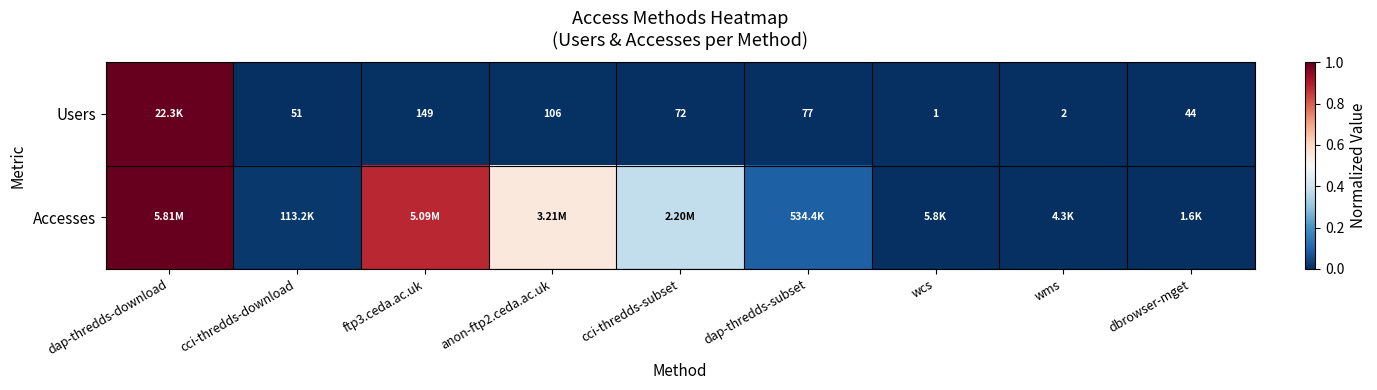

Rank the series at cci-thredds-subset from lowest to highest value.

Users, Accesses